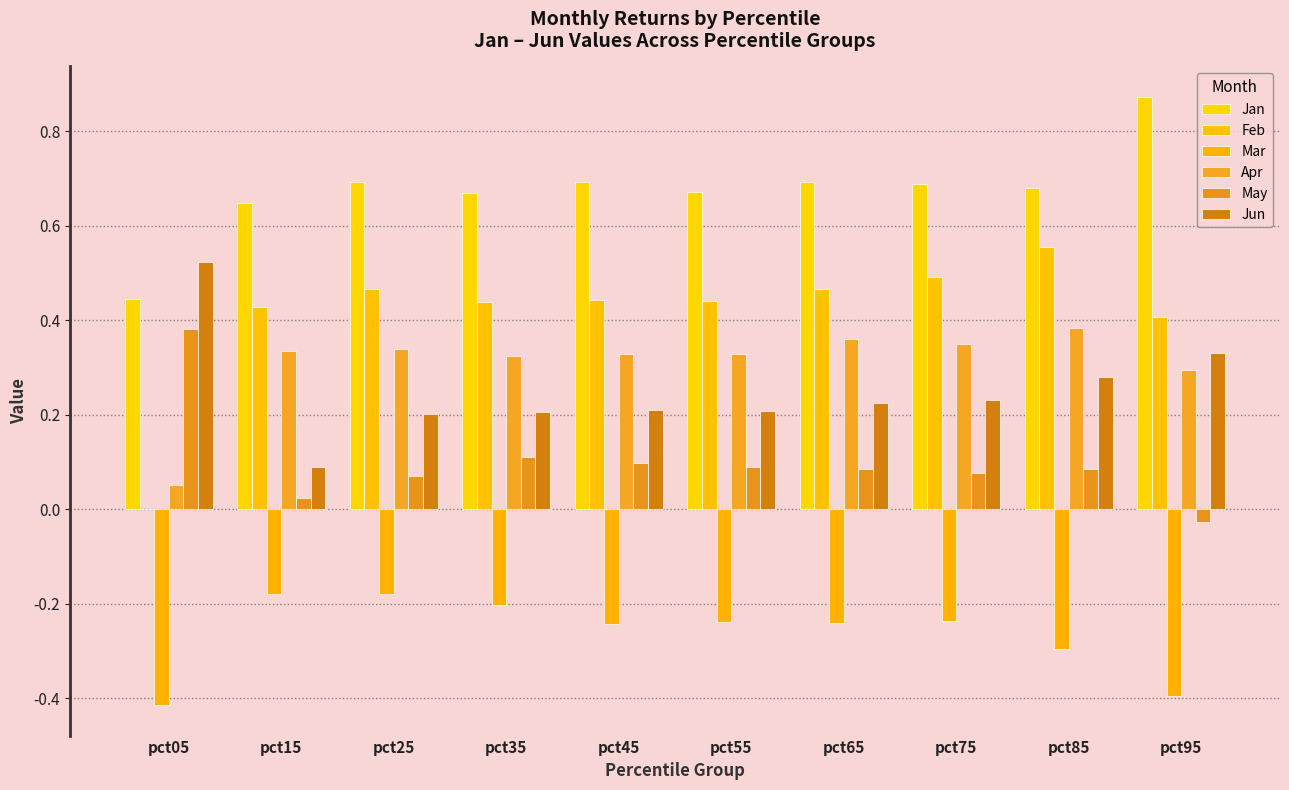

What is the sum of all Jun values?

2.5